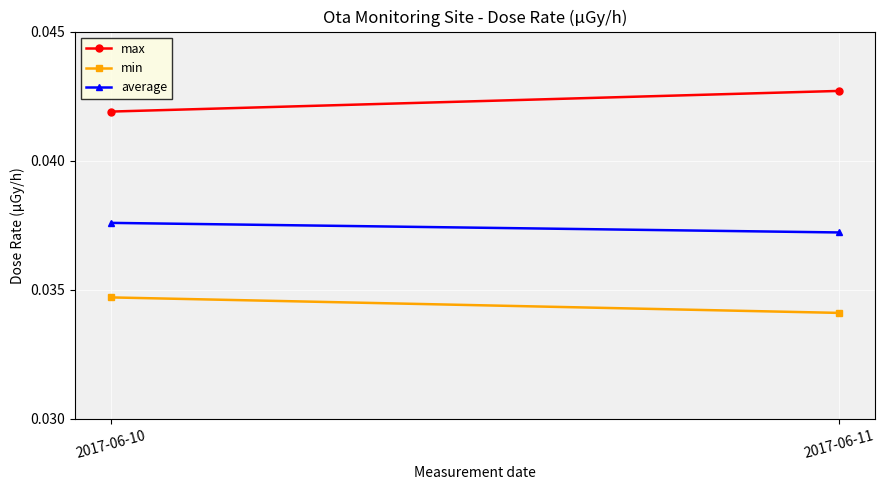

Where is max nearest to the value 0?

2017-06-10